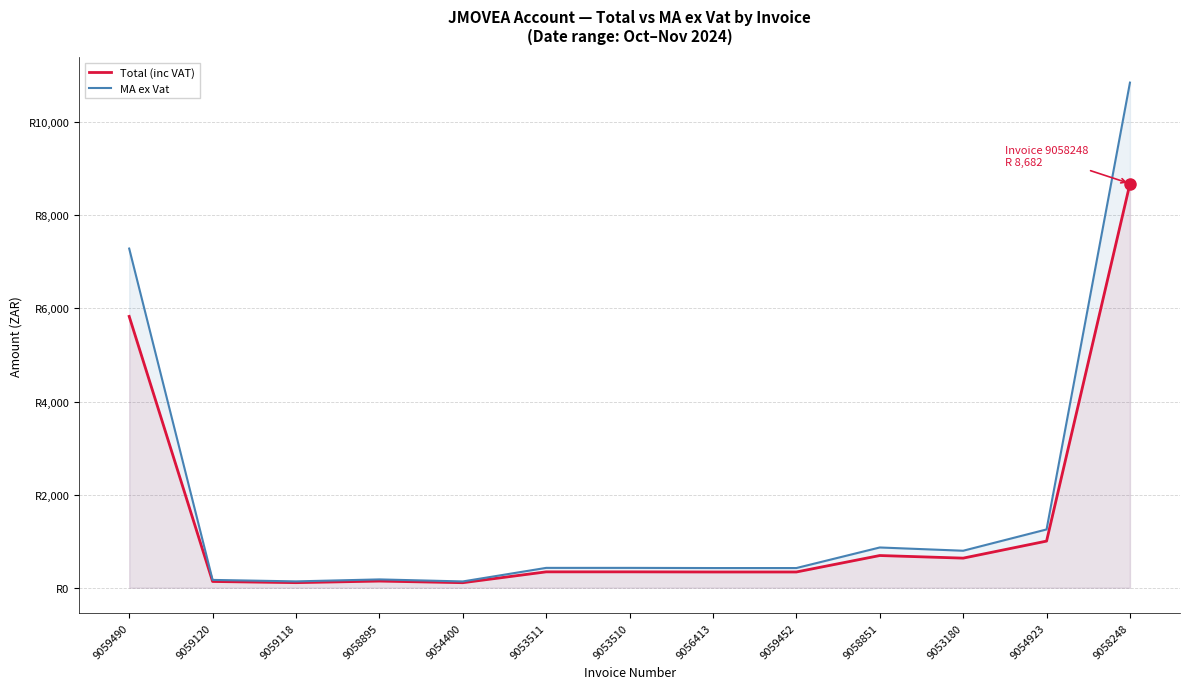

At which label does MA ex Vat first exceed 426?

9059490